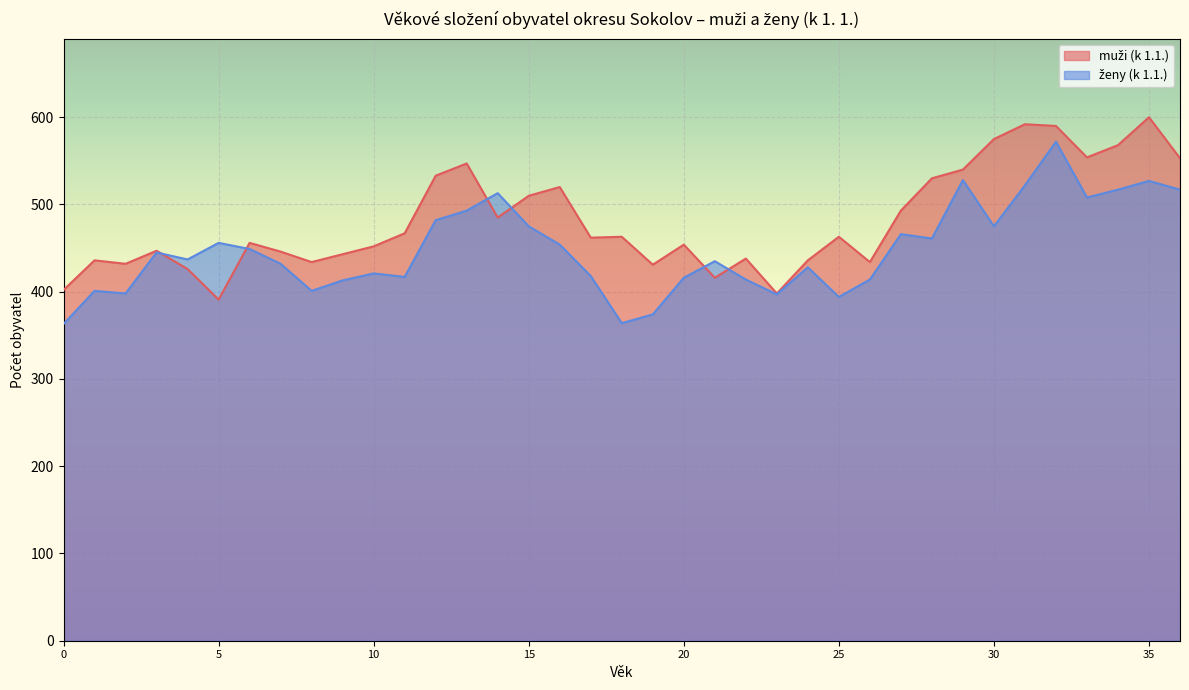

How many values in the muži (k 1.1.) series are below 462?

18